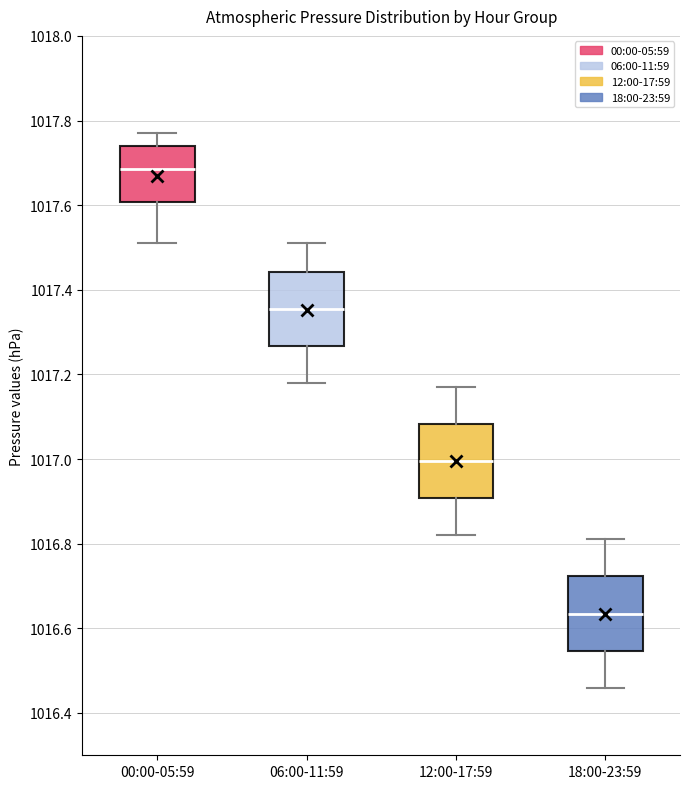

Which box's median line is the highest?

00:00-05:59